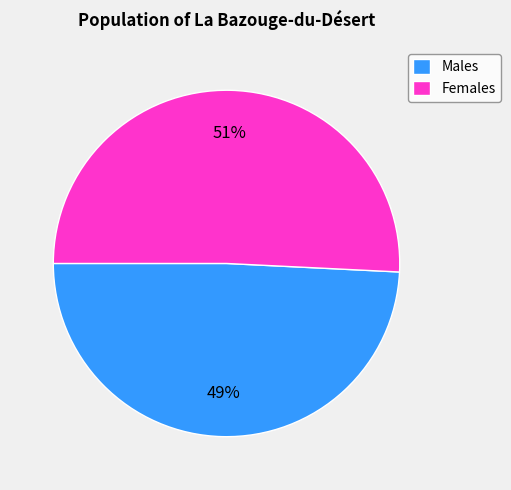

How many segments does this pie chart have?

2